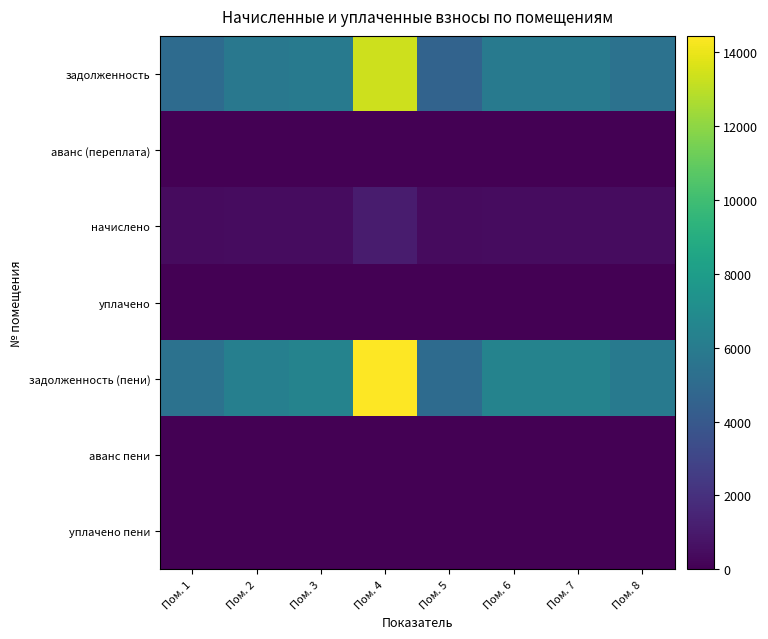

Which label corresponds to the largest value in the chart?

Пом. 4